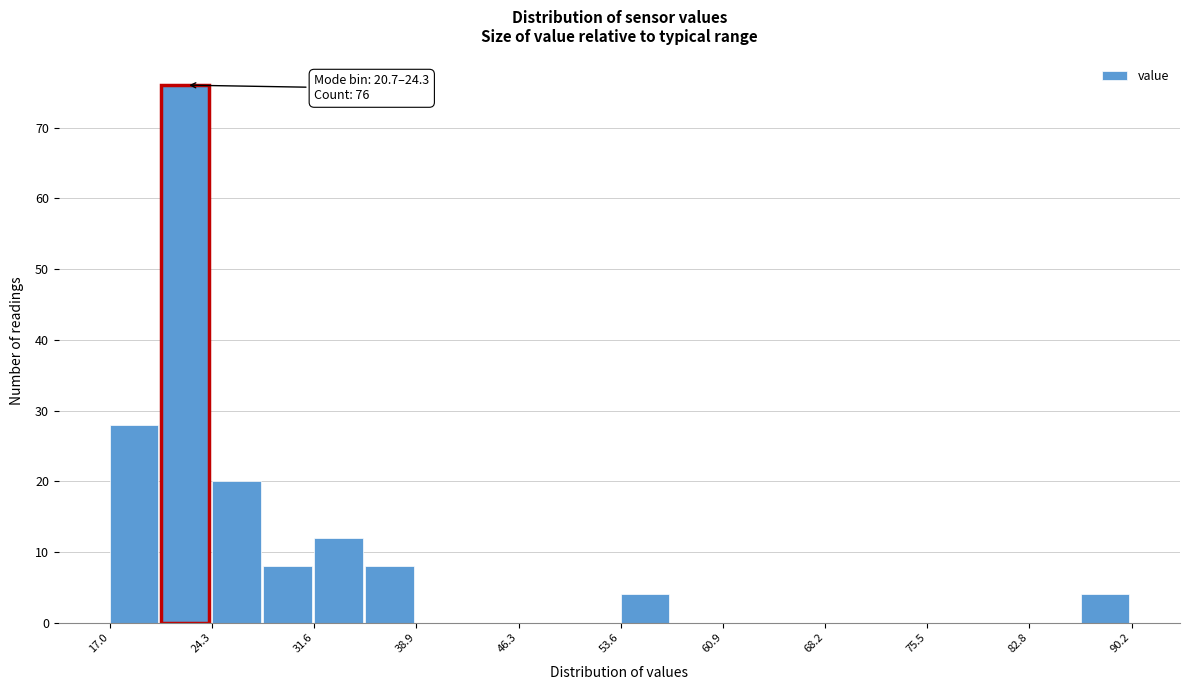

Read against the x-axis, roughly where is the centre of the tallest bar?

22